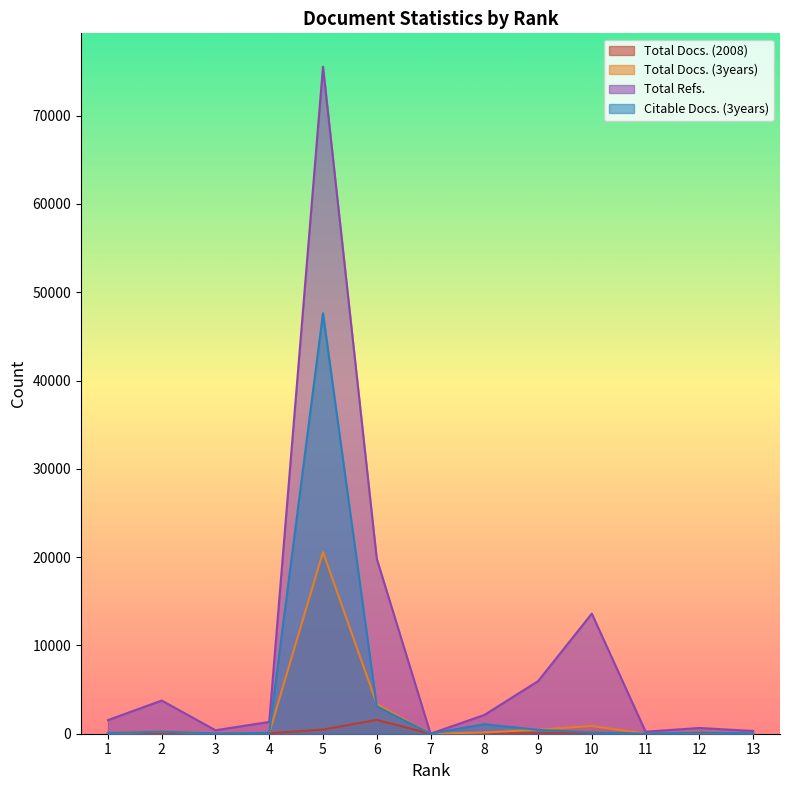

What is the difference between the Total Docs. (2008) values at 11 and 13?

6